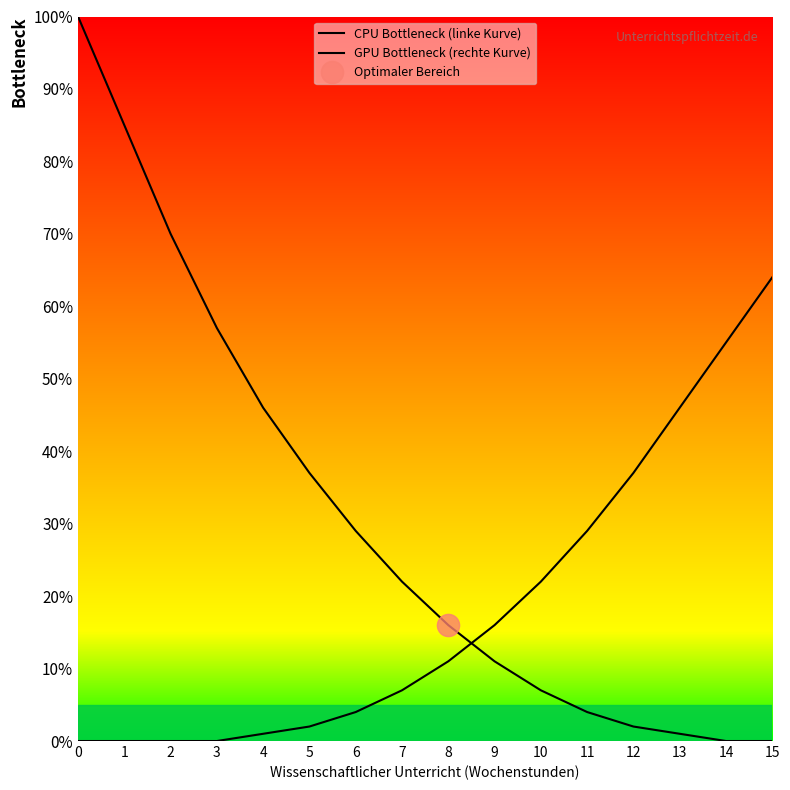

Which series has the widest spread of values?

CPU Bottleneck (linke Kurve)